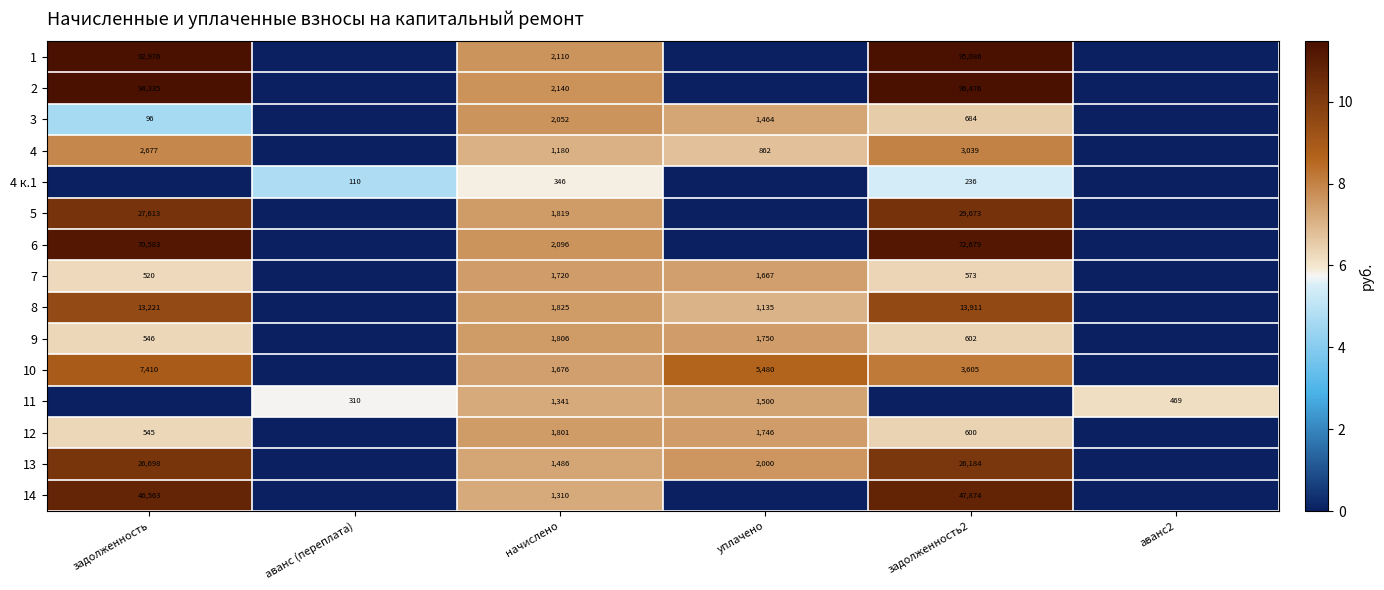

The value of 10 at задолженность is 3650. True or false?

False